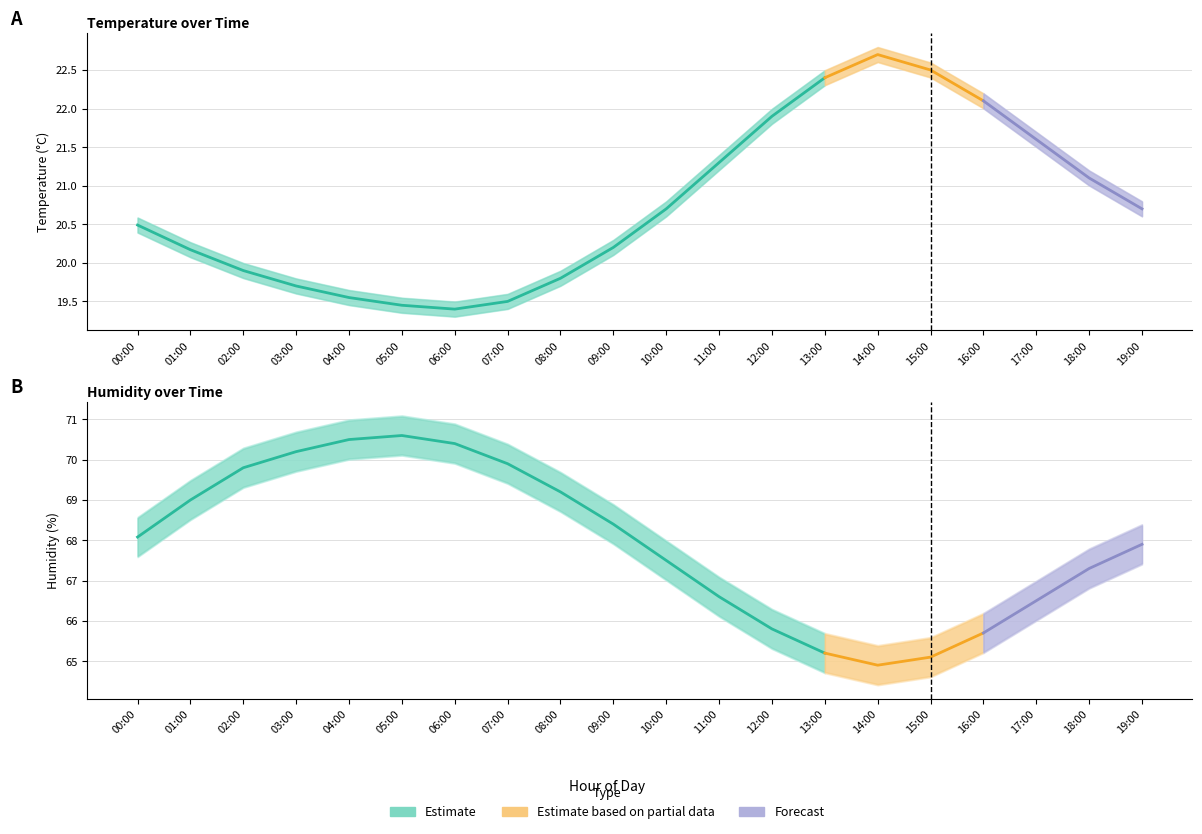

Does the chart display data point markers on the line(s)?

No